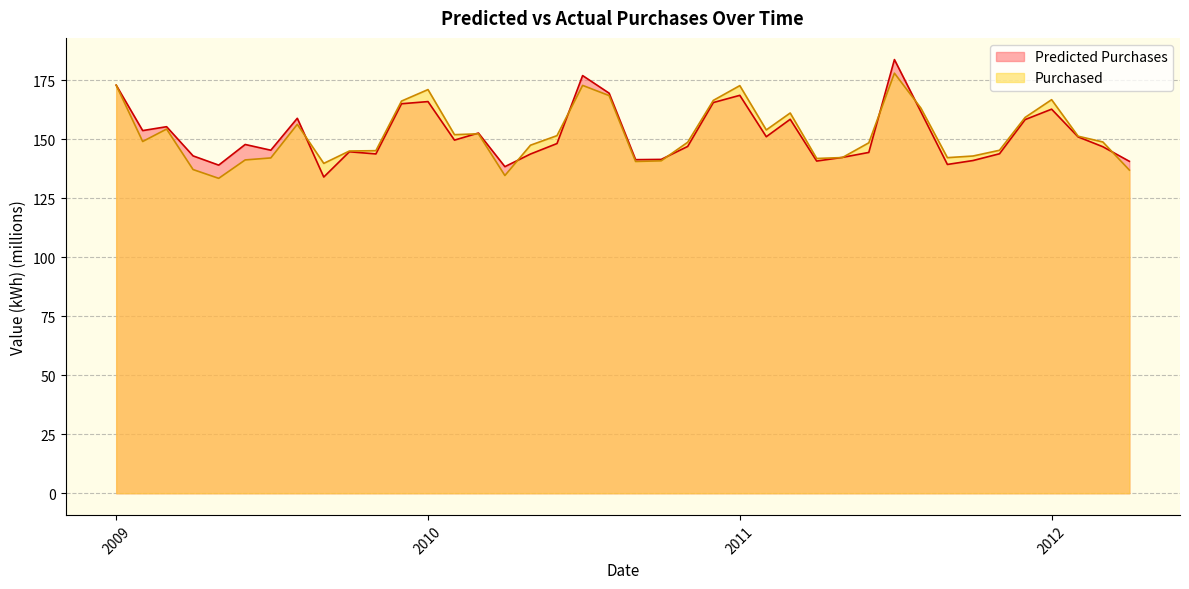

Which series ends up on top after the final intersection of Purchased and Predicted Purchases?

Predicted Purchases